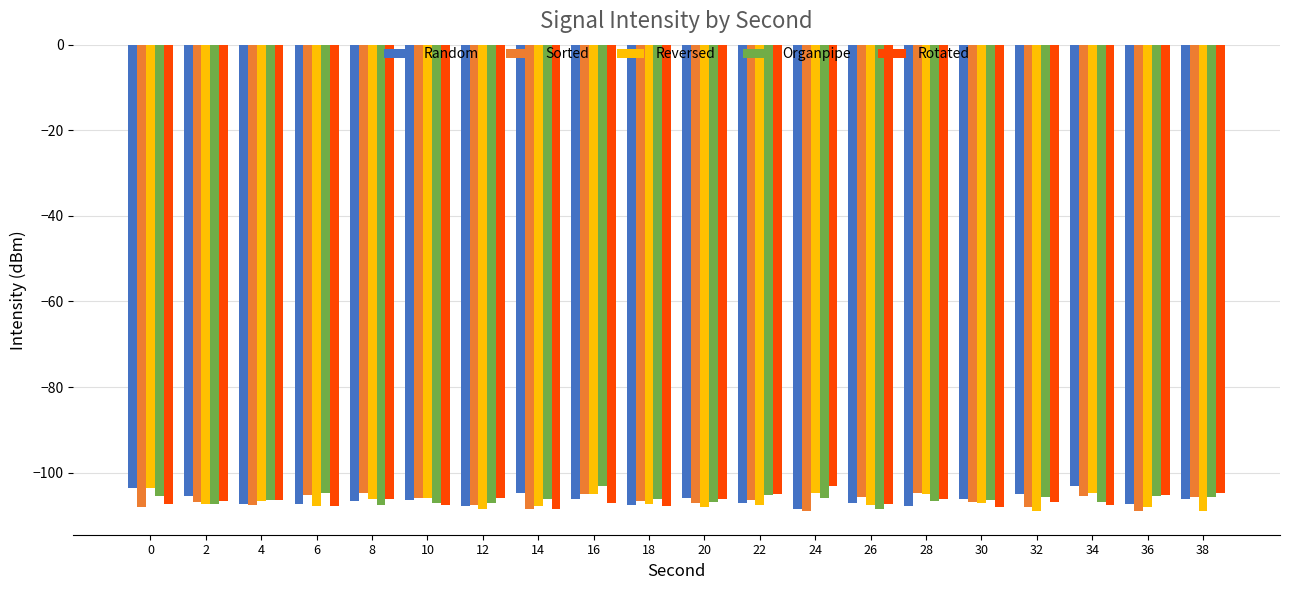

What is the maximum value for Rotated?

-103.1